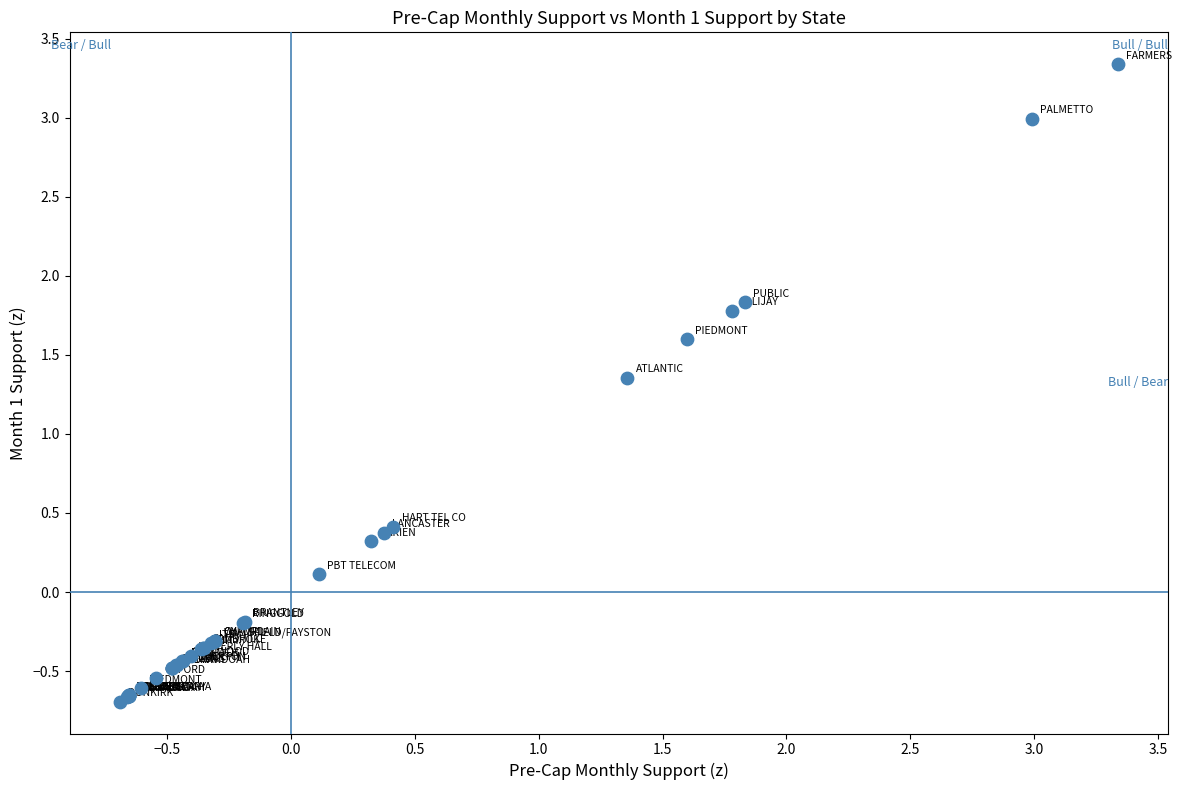

What Y value in the scatter plot is closest to 1?

1.4